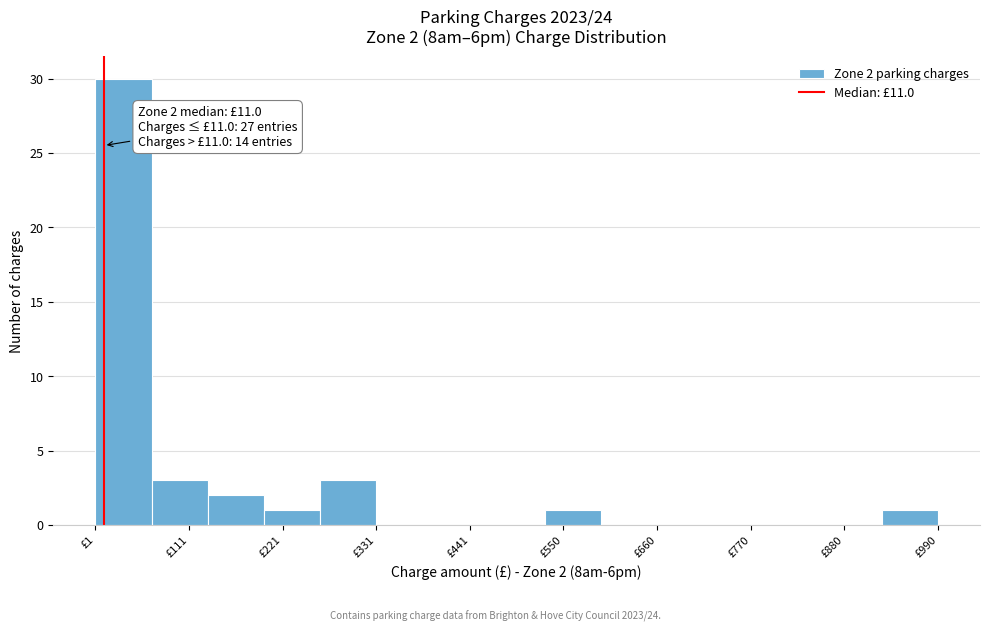

Read against the x-axis, roughly where is the centre of the tallest bar?

40